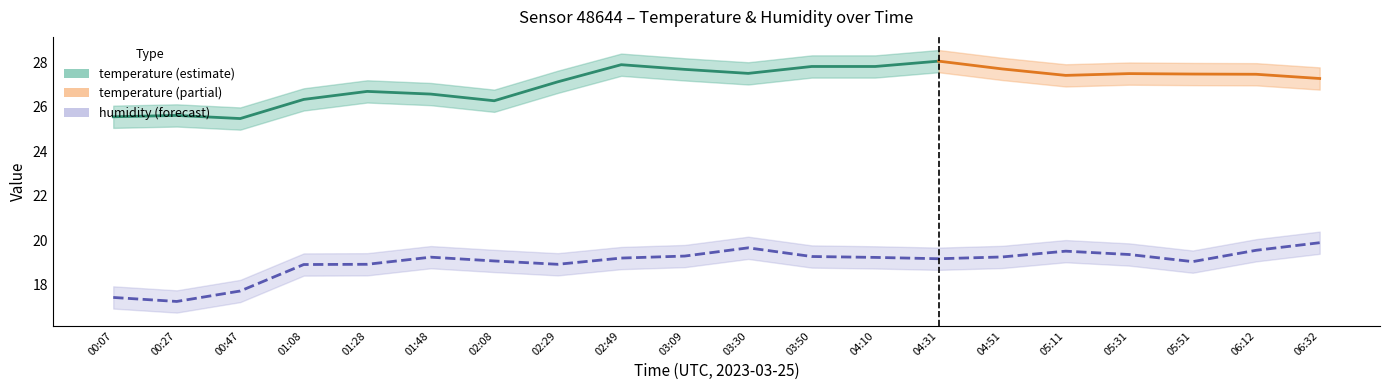

What is the sum of the values at 01:08 and 01:28?

37.8